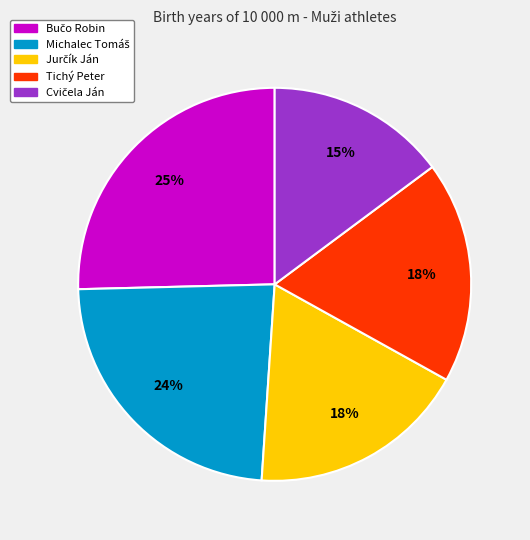

The Tichý Peter slice represents 18% of the pie. True or false?

True